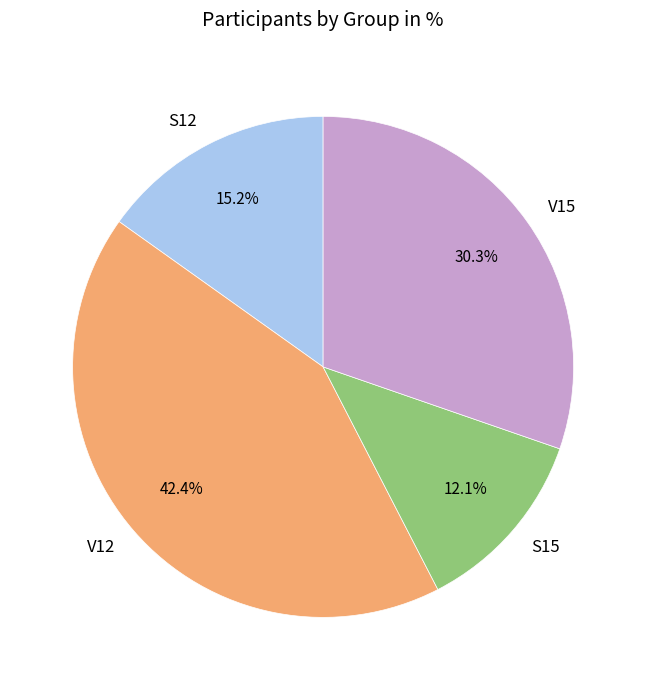

How many segments does this pie chart have?

4